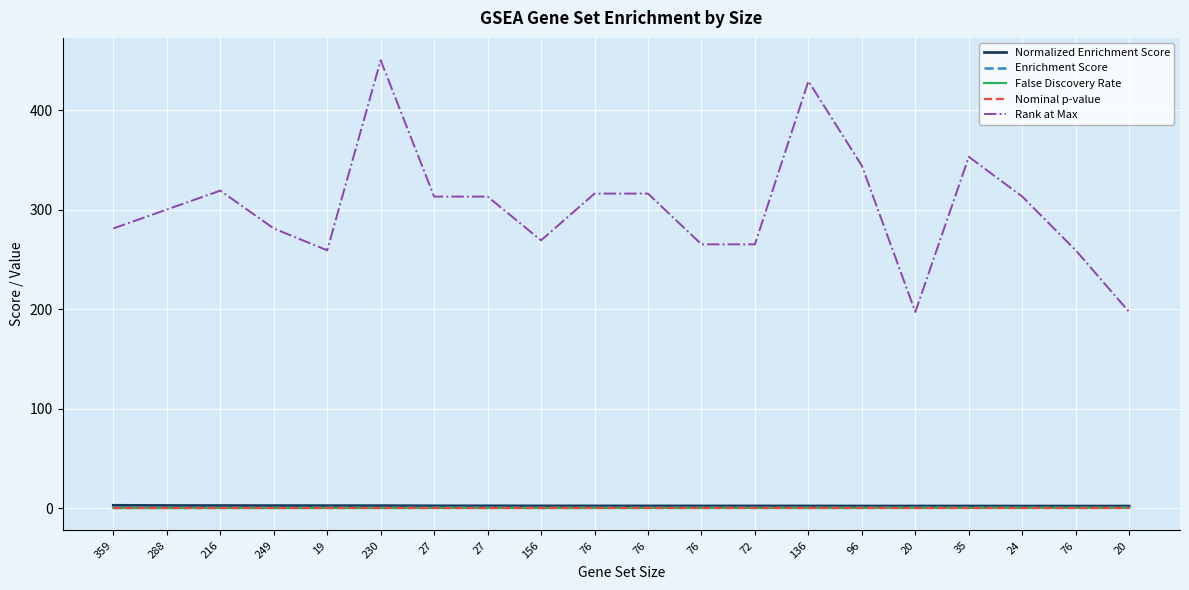

The value of False Discovery Rate at 76 is 0.0. True or false?

False